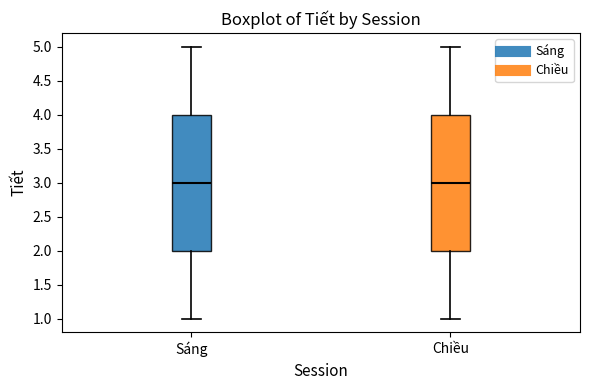

Reading left to right, read every box against the y-axis: the position of its median line, the range the box covers, and the ends of its whiskers. The values are not printed on the chart, so give them approximately, as read against the axis.

Sáng: median 3, box 2 to 4, whiskers 1 to 5
Chiều: median 3, box 2 to 4, whiskers 1 to 5